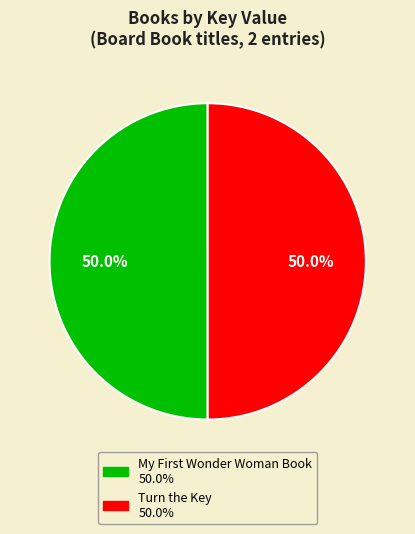

What is the largest slice in the pie chart?

Turn the Key